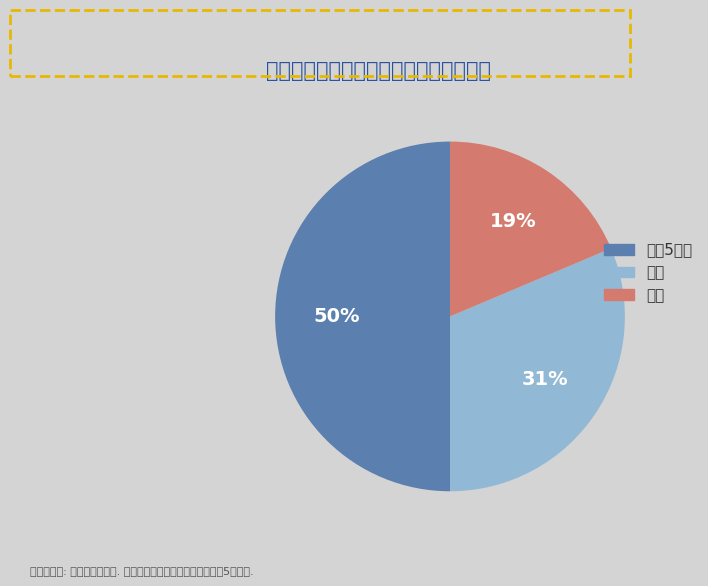

What percentage is the 私立 slice, to the nearest percent?

19%